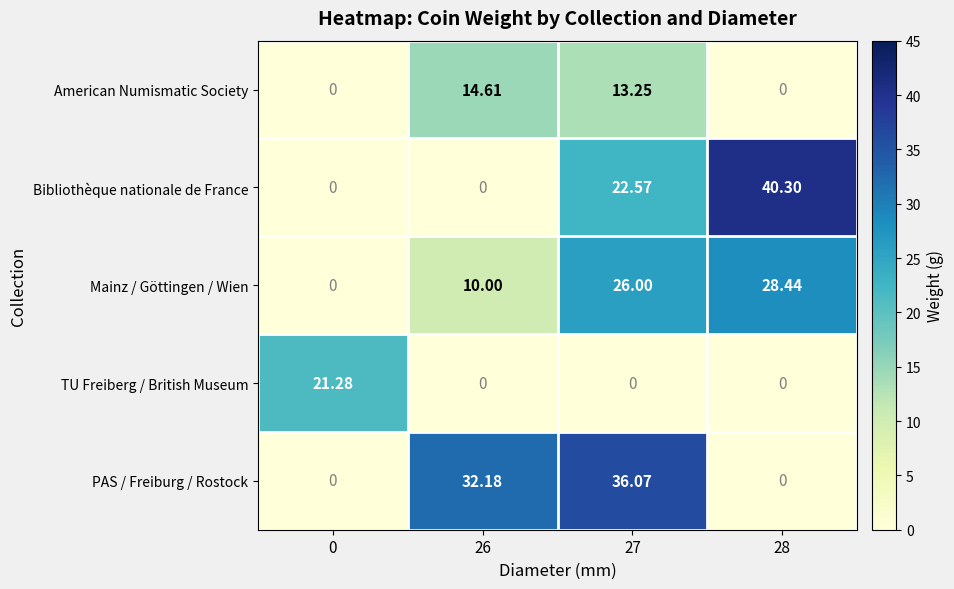

How many categories are shown in the chart?

4